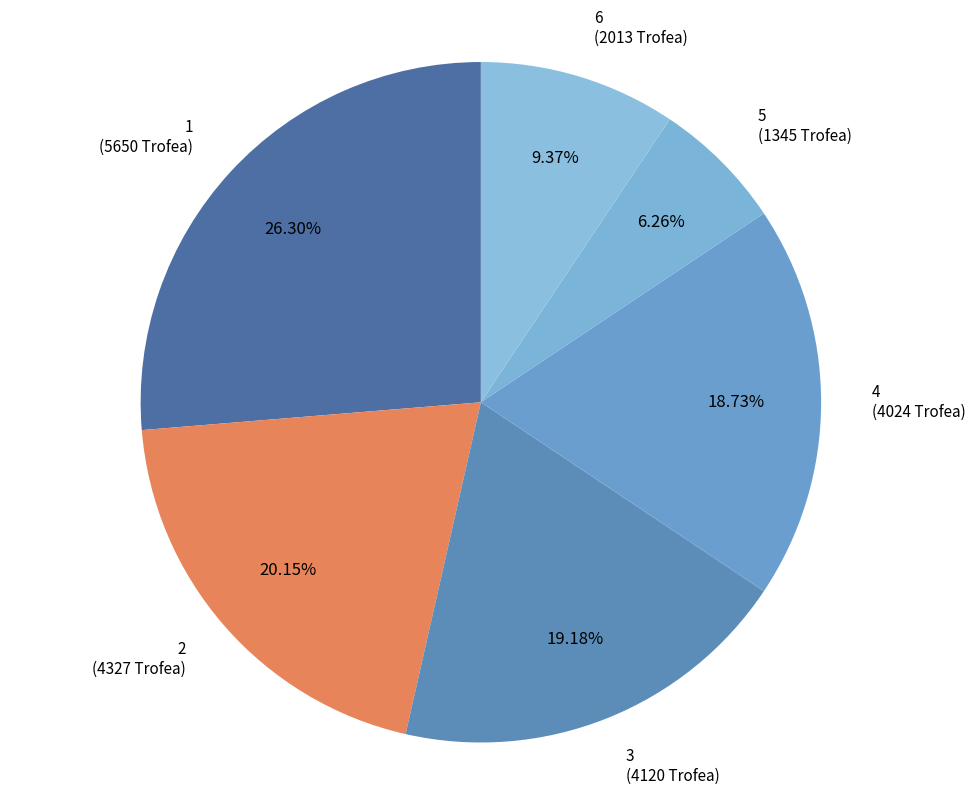

Is it true that 6 is 9% of the pie?

True